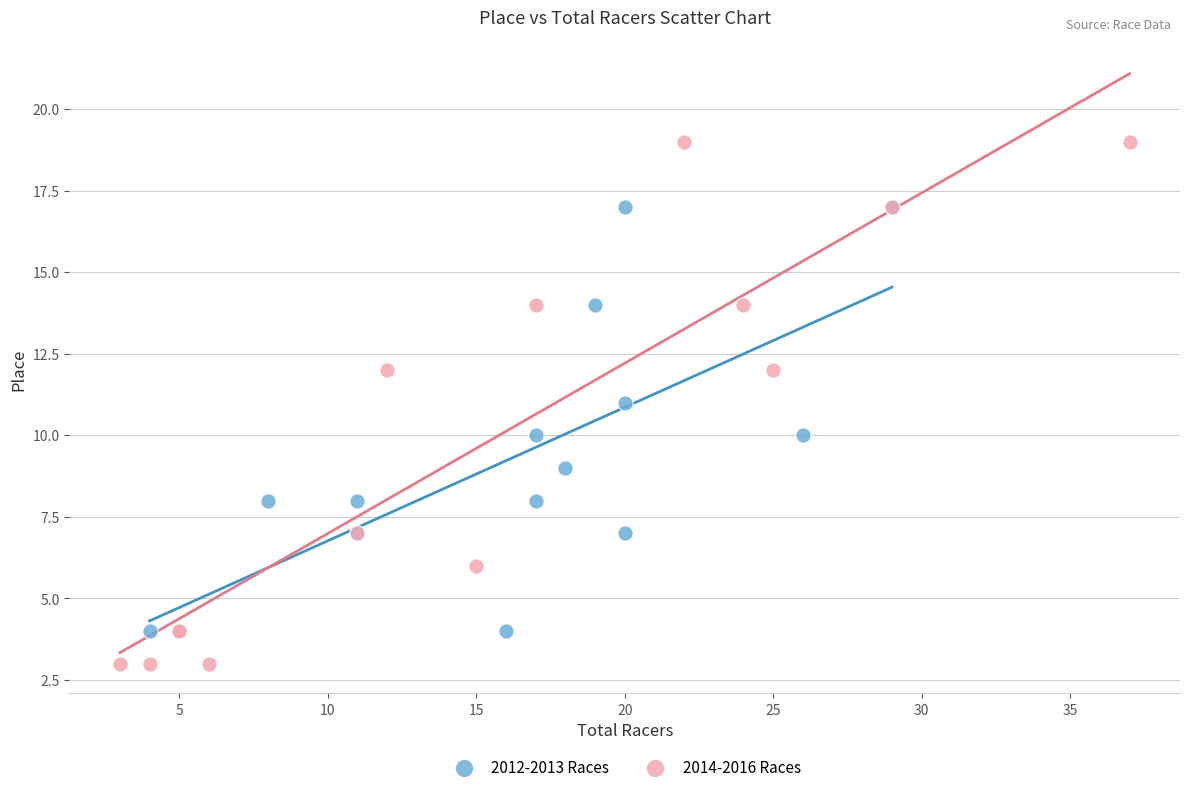

Which series contains the lowest Y value?

2014-2016 Races